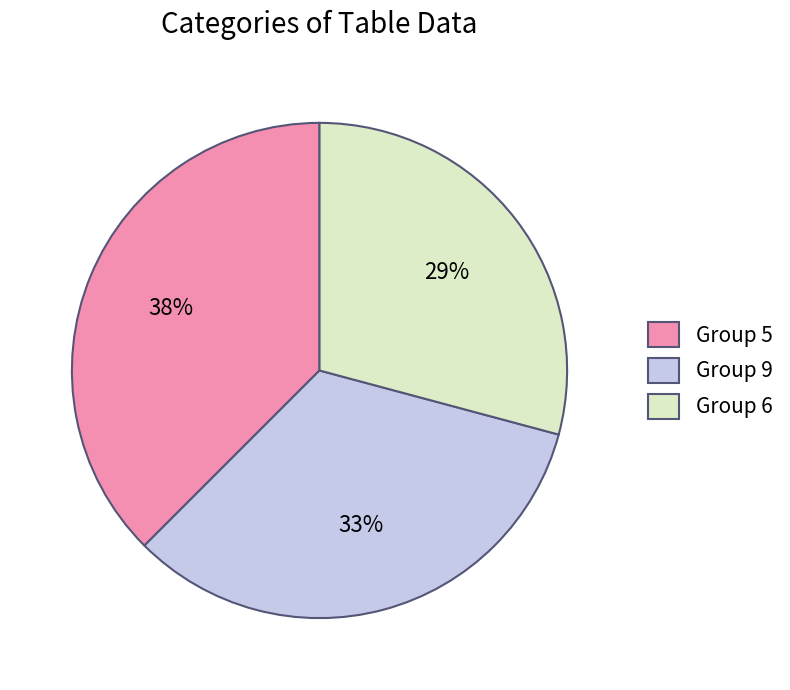

Is it true that Group 6 is 36% of the pie?

False